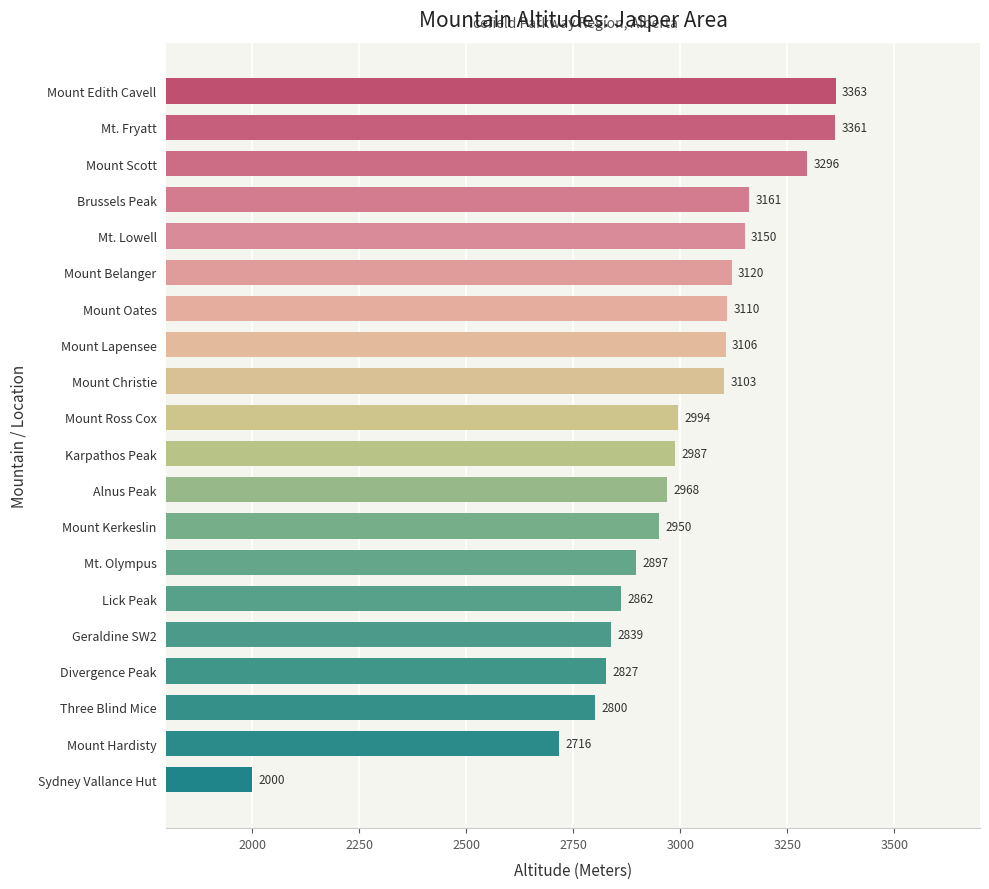

Reading top to bottom, list all the values displayed in this chart.

3363	3361	3296	3161	3150	3120	3110	3106	3103	2994	2987	2968	2950	2897	2862	2839	2827	2800	2716	2000